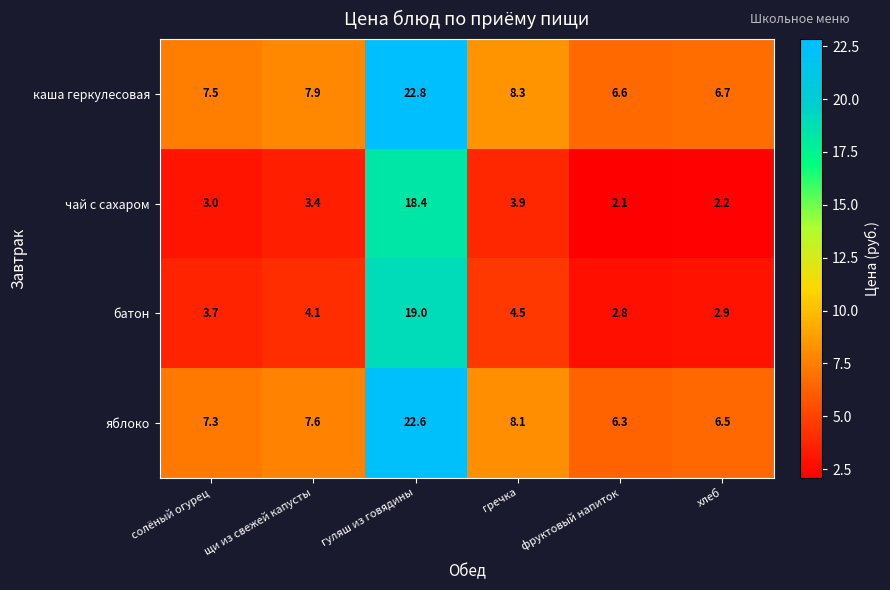

How many distinct data groups are displayed?

4